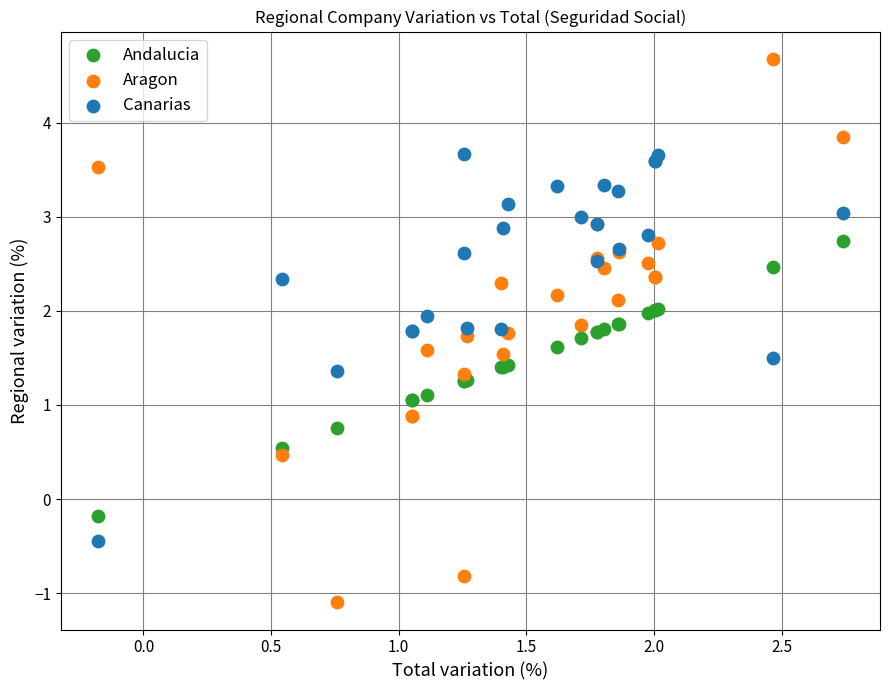

Which series contains the highest Y value?

Aragon